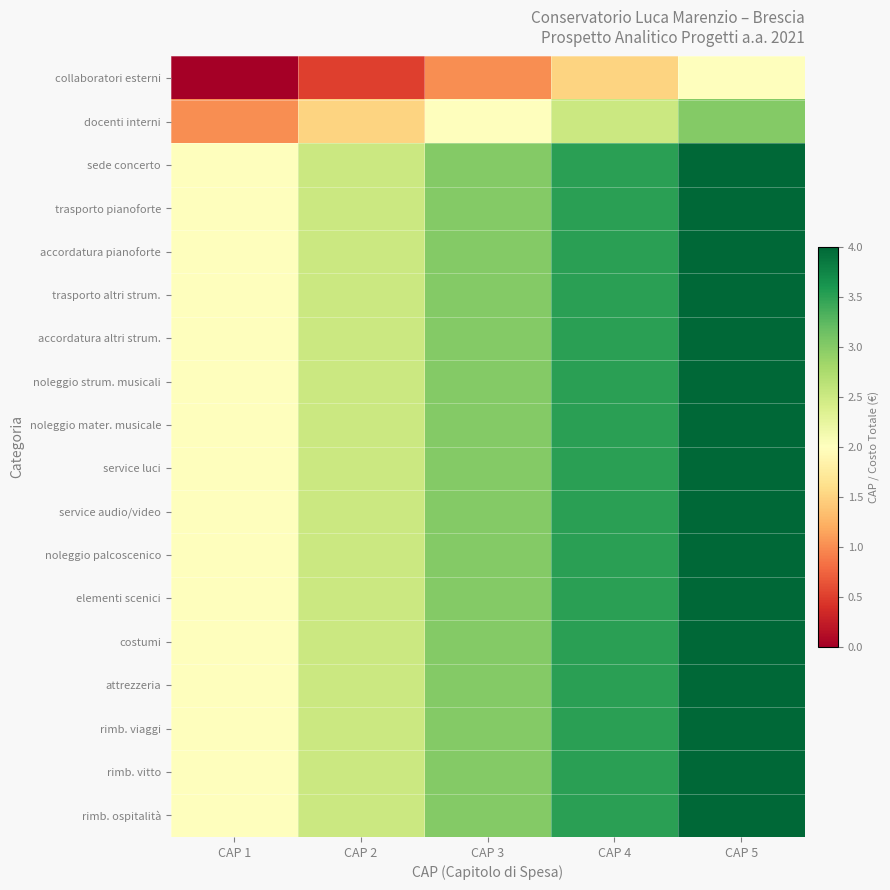

Reading right to left, what are all the values shown in this chart?

collaboratori esterni: CAP 5=2.0	CAP 4=1.5	CAP 3=1.0	CAP 2=0.5	CAP 1=0.0
docenti interni: CAP 5=3.0	CAP 4=2.5	CAP 3=2.0	CAP 2=1.5	CAP 1=1.0
sede concerto: CAP 5=4.0	CAP 4=3.5	CAP 3=3.0	CAP 2=2.5	CAP 1=2.0
trasporto pianoforte: CAP 5=4.0	CAP 4=3.5	CAP 3=3.0	CAP 2=2.5	CAP 1=2.0
accordatura pianoforte: CAP 5=4.0	CAP 4=3.5	CAP 3=3.0	CAP 2=2.5	CAP 1=2.0
trasporto altri strum.: CAP 5=4.0	CAP 4=3.5	CAP 3=3.0	CAP 2=2.5	CAP 1=2.0
accordatura altri strum.: CAP 5=4.0	CAP 4=3.5	CAP 3=3.0	CAP 2=2.5	CAP 1=2.0
noleggio strum. musicali: CAP 5=4.0	CAP 4=3.5	CAP 3=3.0	CAP 2=2.5	CAP 1=2.0
noleggio mater. musicale: CAP 5=4.0	CAP 4=3.5	CAP 3=3.0	CAP 2=2.5	CAP 1=2.0
service luci: CAP 5=4.0	CAP 4=3.5	CAP 3=3.0	CAP 2=2.5	CAP 1=2.0
service audio/video: CAP 5=4.0	CAP 4=3.5	CAP 3=3.0	CAP 2=2.5	CAP 1=2.0
noleggio palcoscenico: CAP 5=4.0	CAP 4=3.5	CAP 3=3.0	CAP 2=2.5	CAP 1=2.0
elementi scenici: CAP 5=4.0	CAP 4=3.5	CAP 3=3.0	CAP 2=2.5	CAP 1=2.0
costumi: CAP 5=4.0	CAP 4=3.5	CAP 3=3.0	CAP 2=2.5	CAP 1=2.0
attrezzeria: CAP 5=4.0	CAP 4=3.5	CAP 3=3.0	CAP 2=2.5	CAP 1=2.0
rimb. viaggi: CAP 5=4.0	CAP 4=3.5	CAP 3=3.0	CAP 2=2.5	CAP 1=2.0
rimb. vitto: CAP 5=4.0	CAP 4=3.5	CAP 3=3.0	CAP 2=2.5	CAP 1=2.0
rimb. ospitalità: CAP 5=4.0	CAP 4=3.5	CAP 3=3.0	CAP 2=2.5	CAP 1=2.0